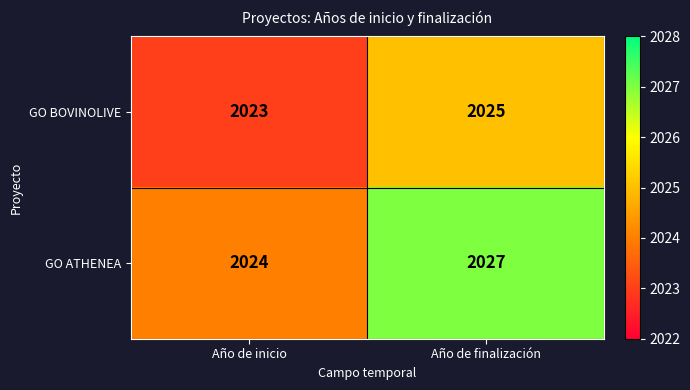

Count the number of categories in the chart.

2